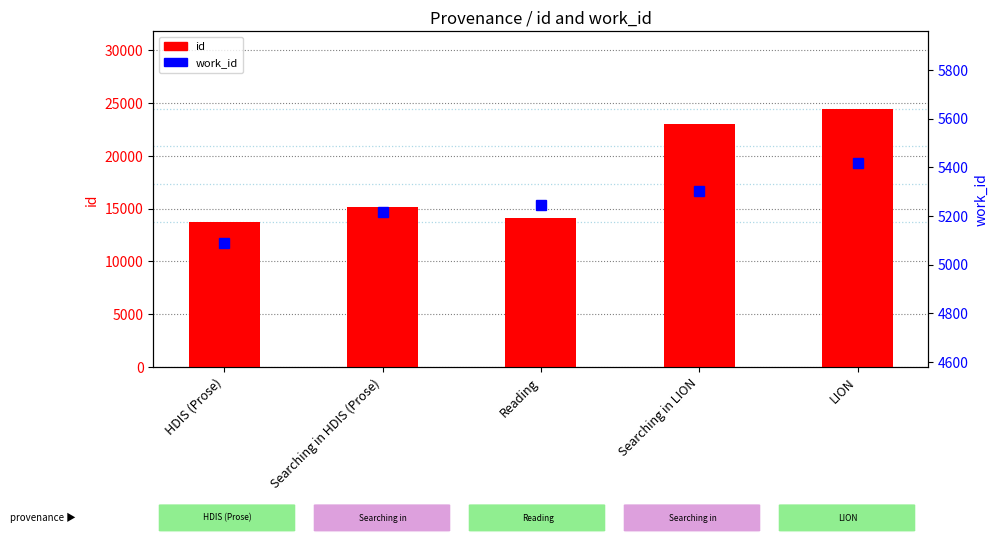

List the series in order of their peak value, lowest first.

work_id, id